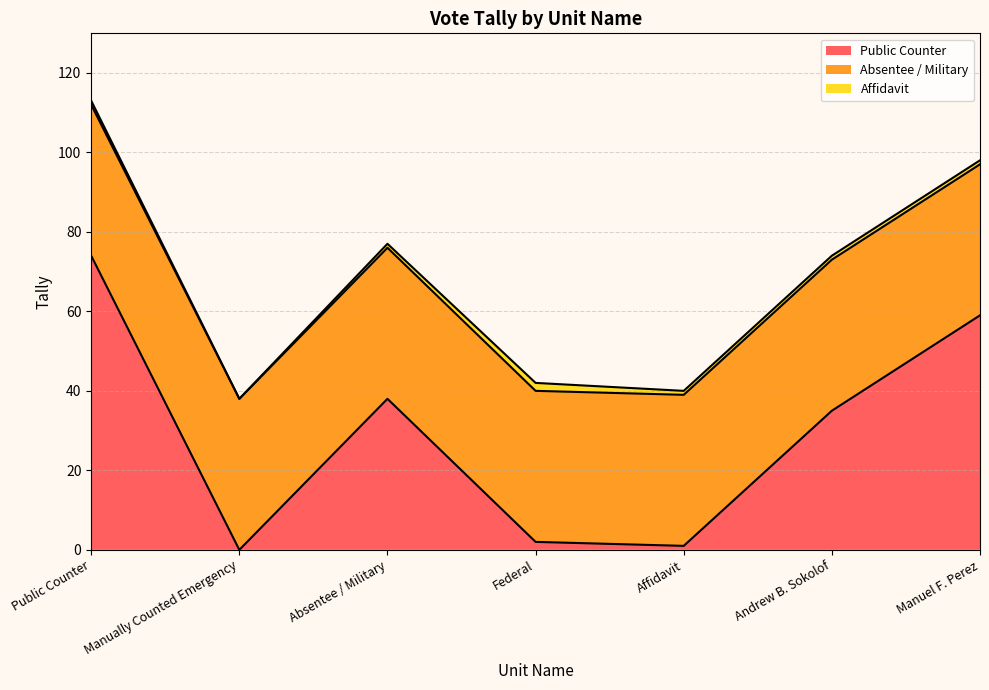

What are all the series names shown in the legend?

Public Counter, Absentee / Military, Affidavit